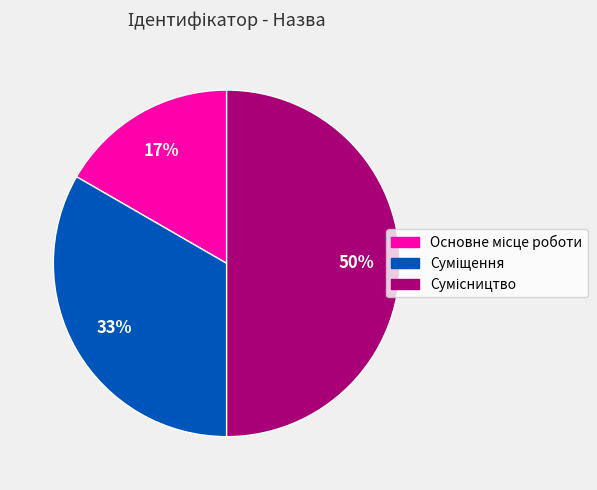

To the nearest percent, what is the difference between the largest and smallest slice percentages?

33%